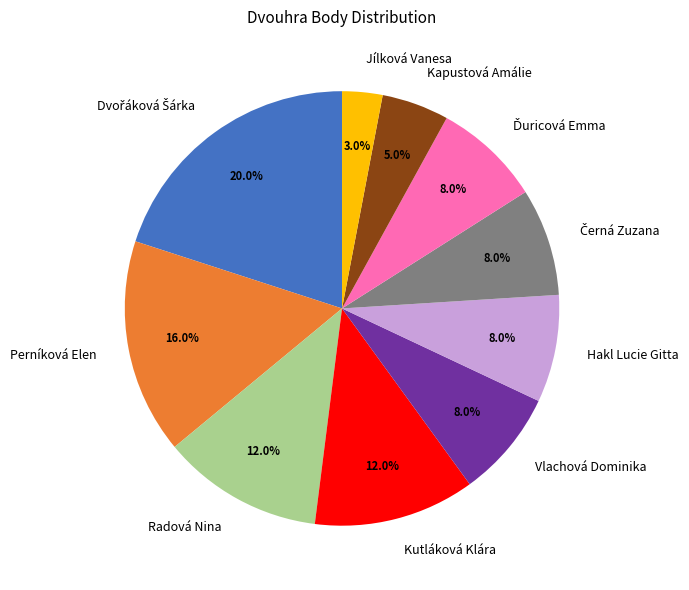

Is it true that Vlachová Dominika is 8% of the pie?

True